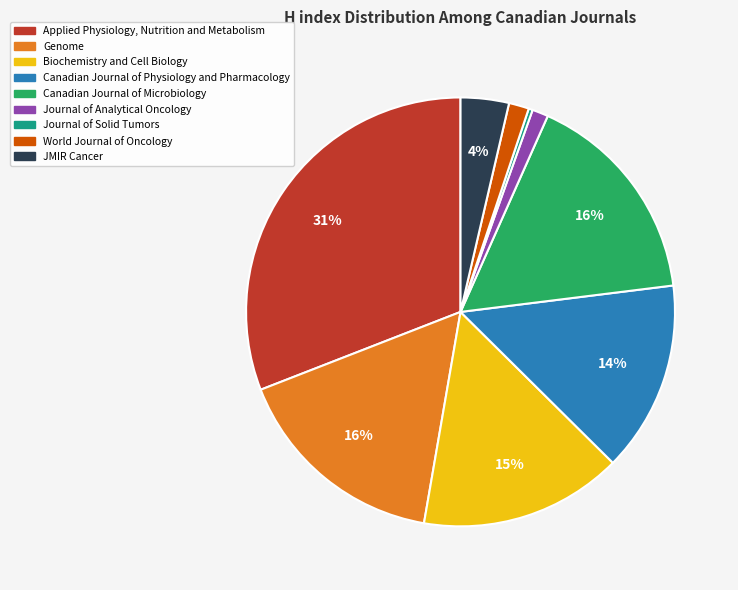

To the nearest percent, what portion does Journal of Analytical Oncology represent?

1%